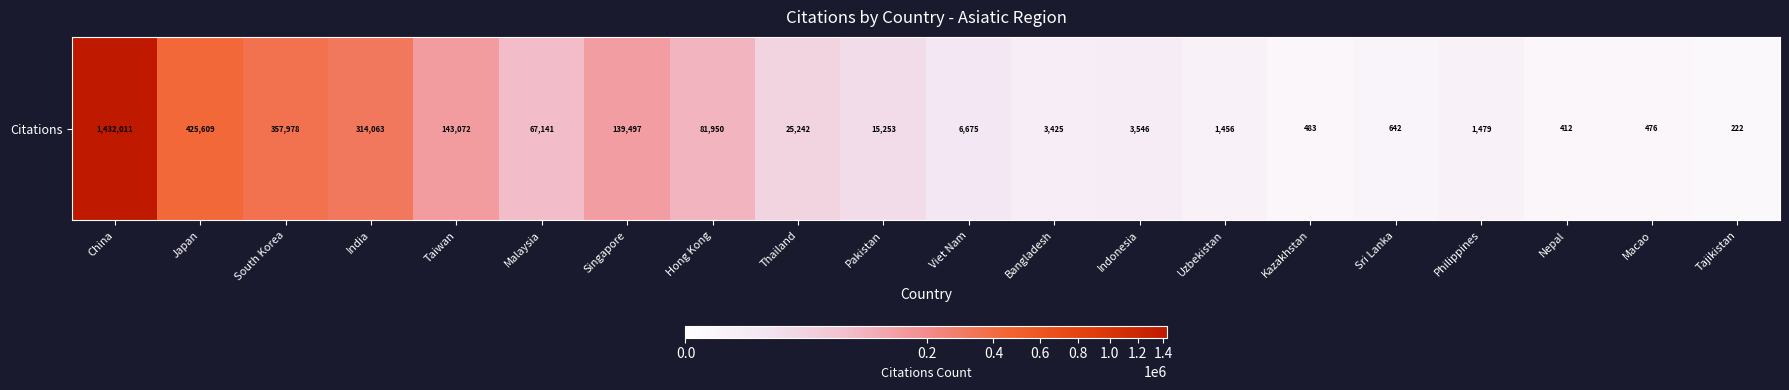

How many data points are less than 15253?

10